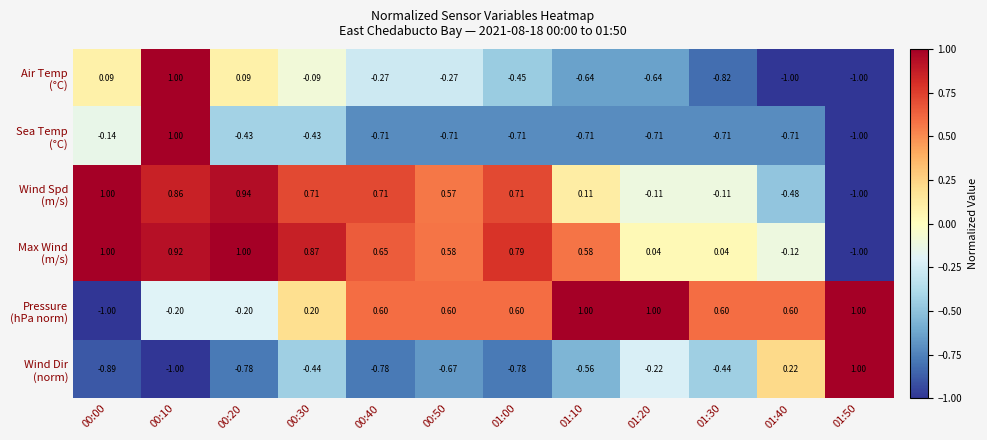

Count the number of data series in this chart.

6